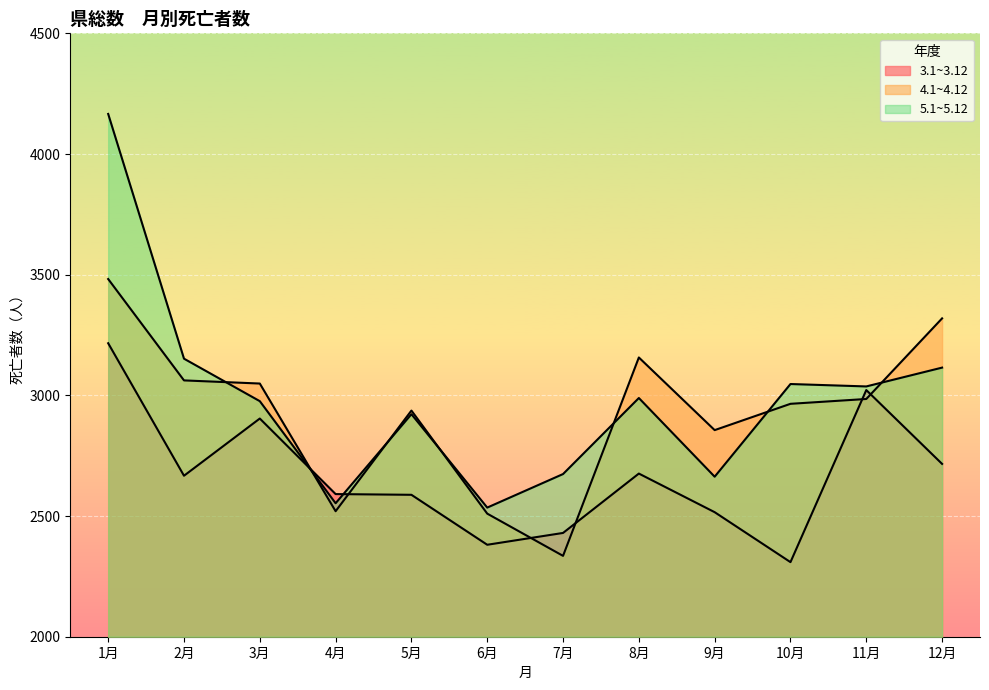

Reading left to right, list all the values displayed in this chart.

3.1~3.12: 3216	2667	2904	2591	2588	2381	2430	2676	2516	2309	3022	2716
4.1~4.12: 3482	3062	3049	2520	2937	2510	2335	3157	2856	2965	2985	3319
5.1~5.12: 4166	3152	2976	2553	2922	2535	2674	2989	2663	3047	3037	3115